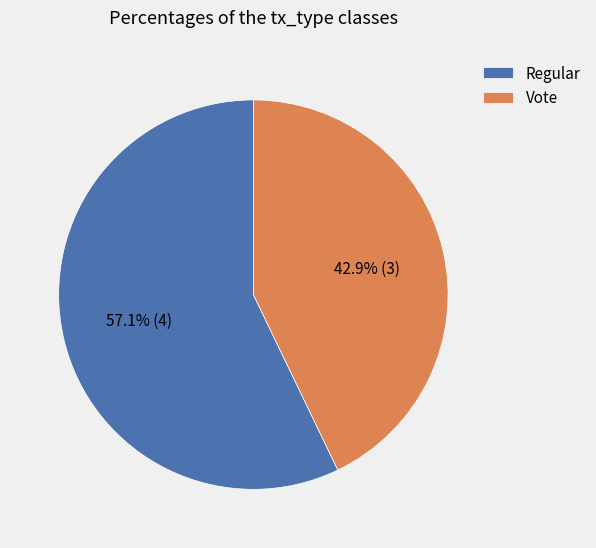

To the nearest percent, what is the difference between the Regular and Vote slice percentages?

14%